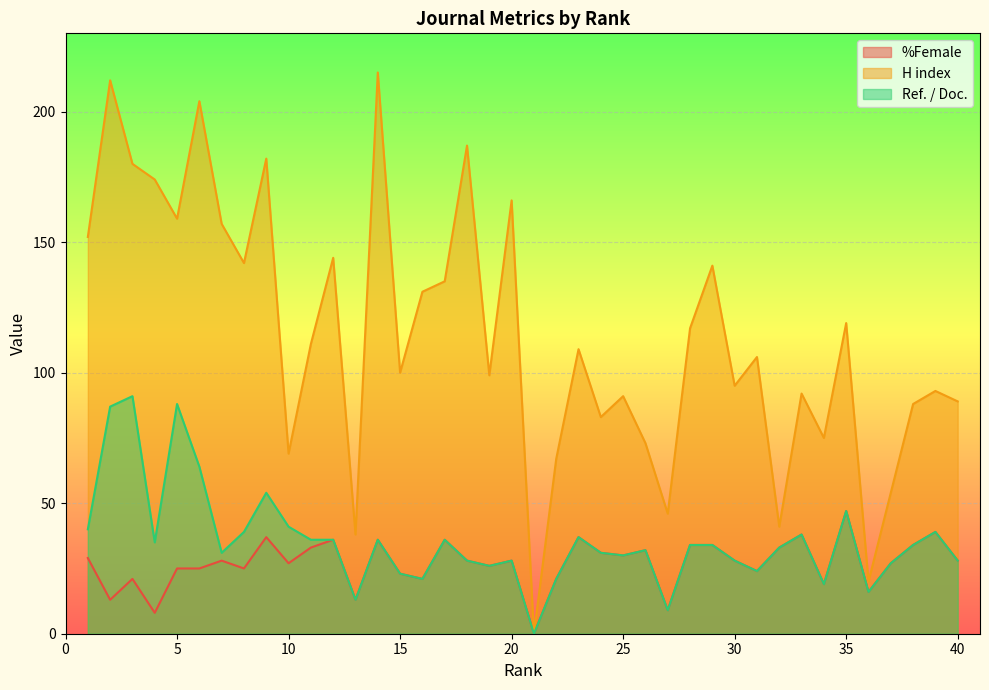

How many values in the Ref. / Doc. series are below 34?

20